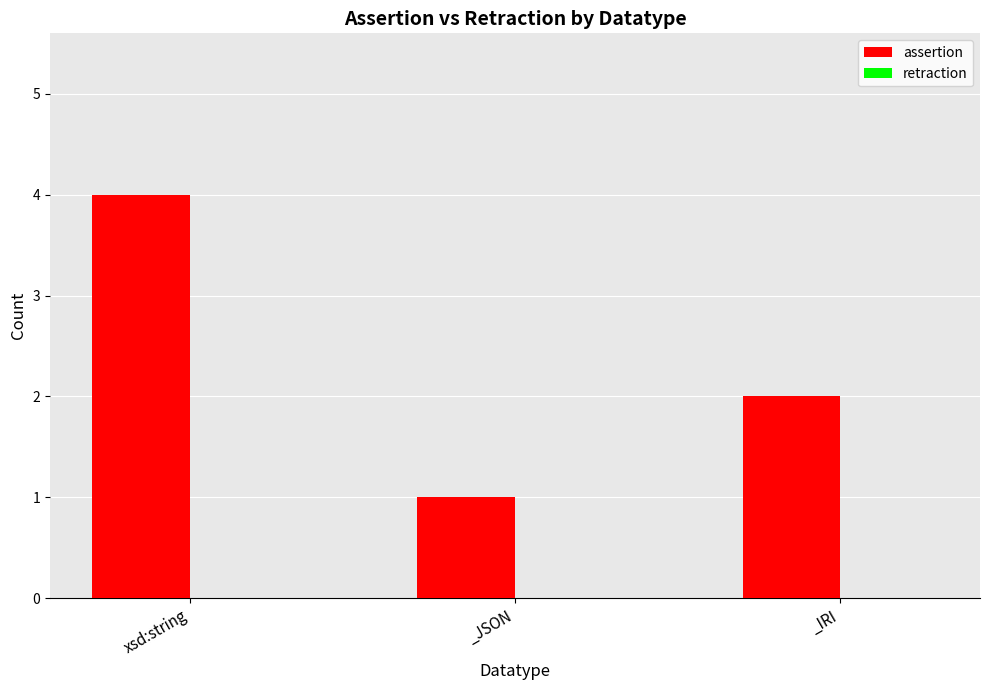

What is the change in value from xsd:string to _JSON?

-3